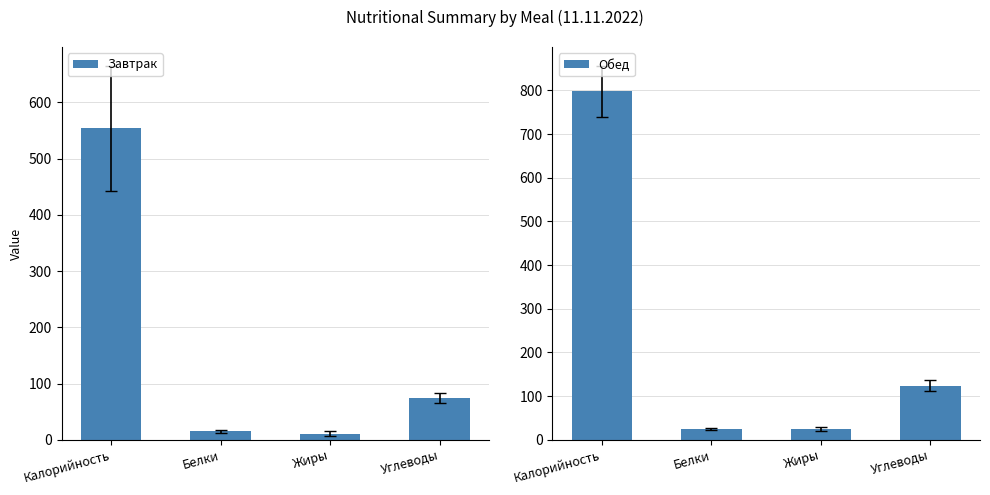

Where is Обед nearest to the value 411?

Углеводы